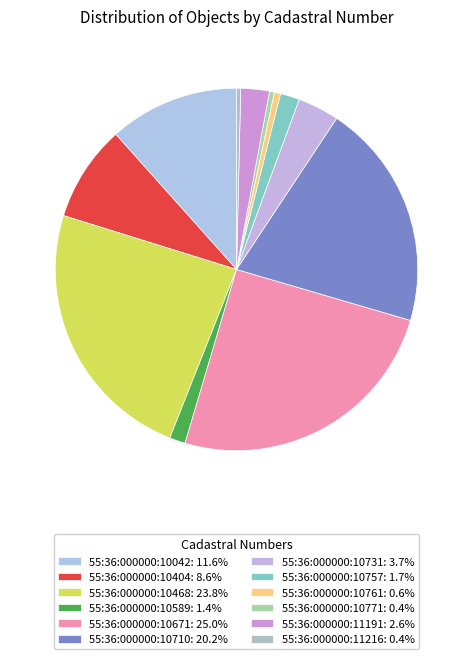

Count the number of slices in the pie.

12